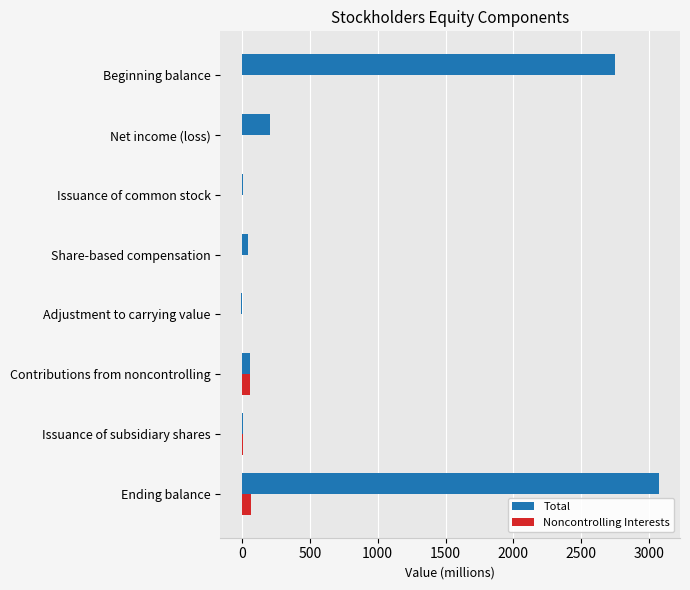

Between Beginning balance and Net income (loss), which series saw the biggest shift?

Total